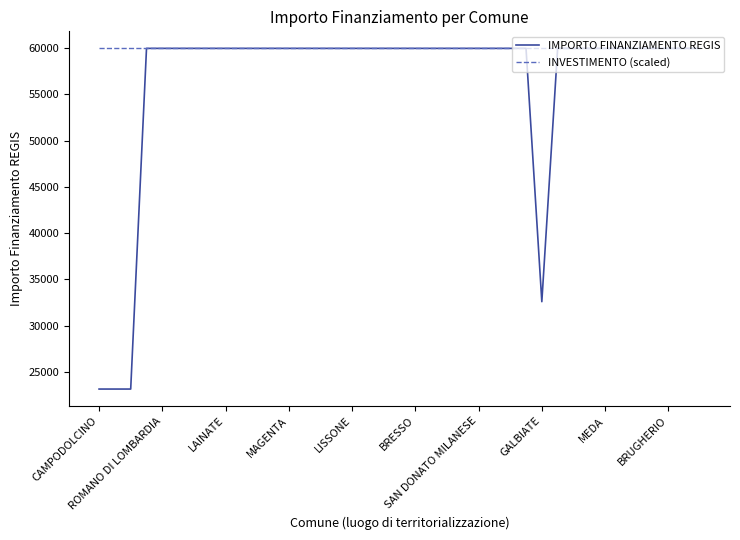

What is the minimum value shown in the chart?

23147